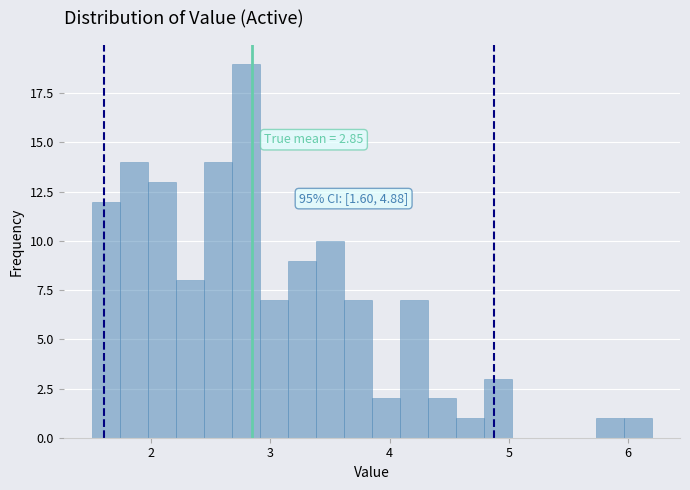

Read against the x-axis, roughly where is the centre of the tallest bar?

2.8